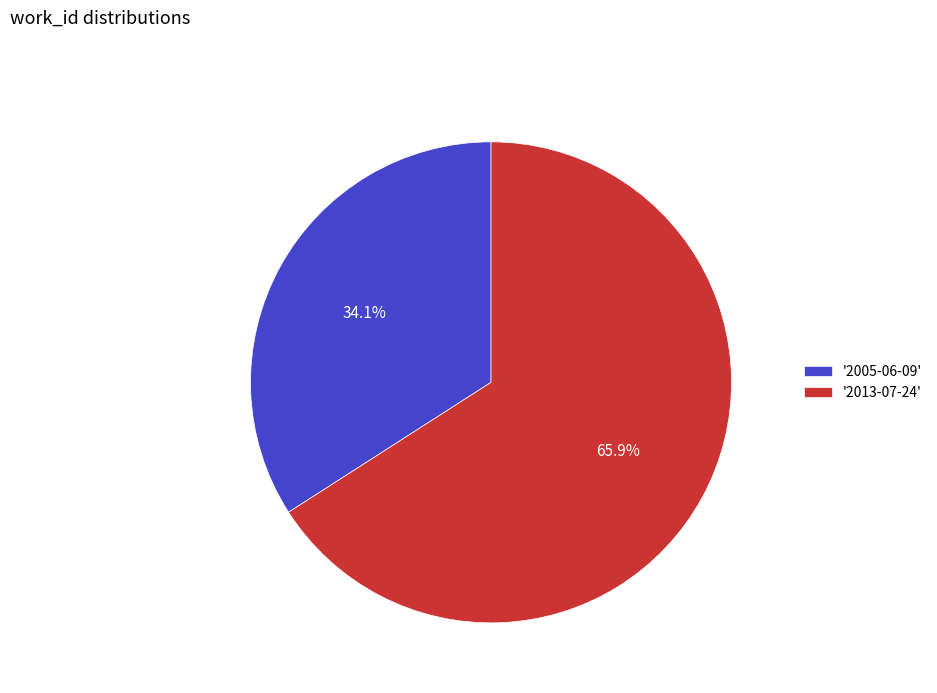

Between '2005-06-09' and '2013-07-24', which is larger?

'2013-07-24'